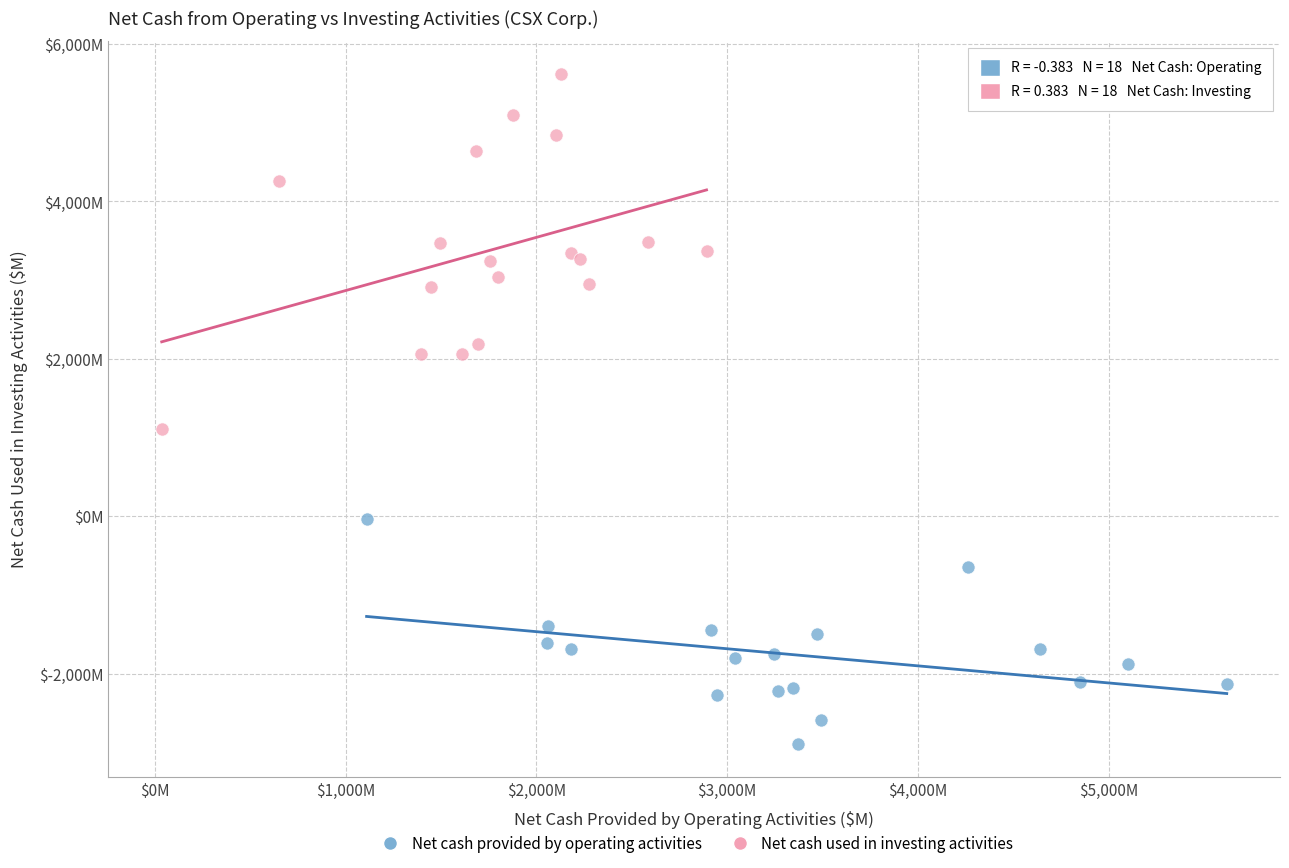

Which series reaches the maximum Y coordinate?

Net cash used in investing activities